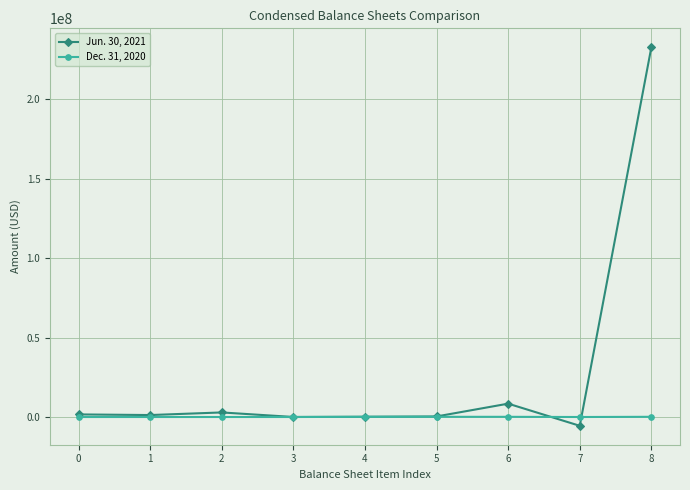

What is the minimum value shown in the chart?

-5527680